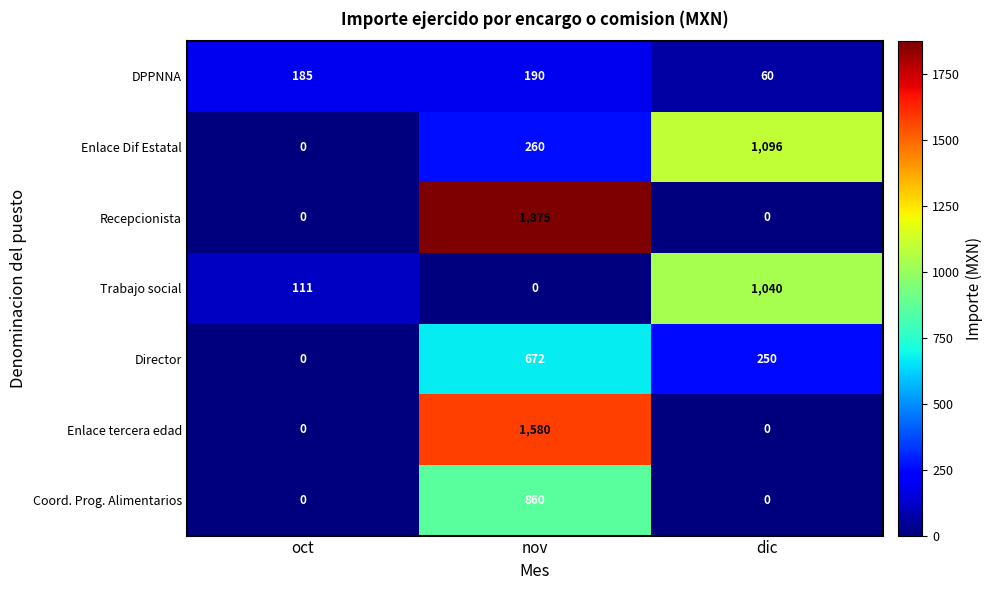

What is the difference between the maximum and second lowest values in the Coord. Prog. Alimentarios series?

860